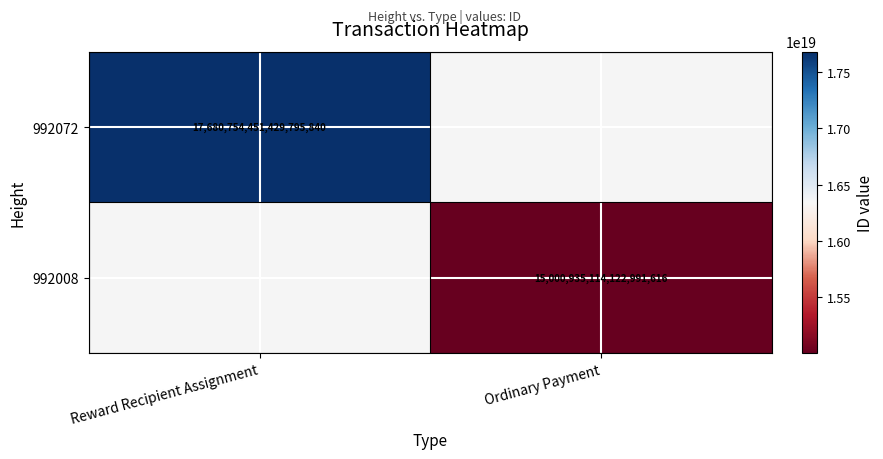

The value of 992008 at Ordinary Payment is 25250522924057272320.0. True or false?

False